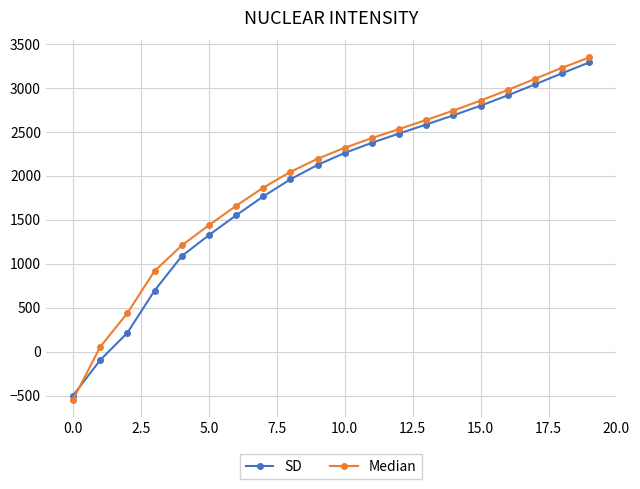

How many values in the Median series are below 2317?

10